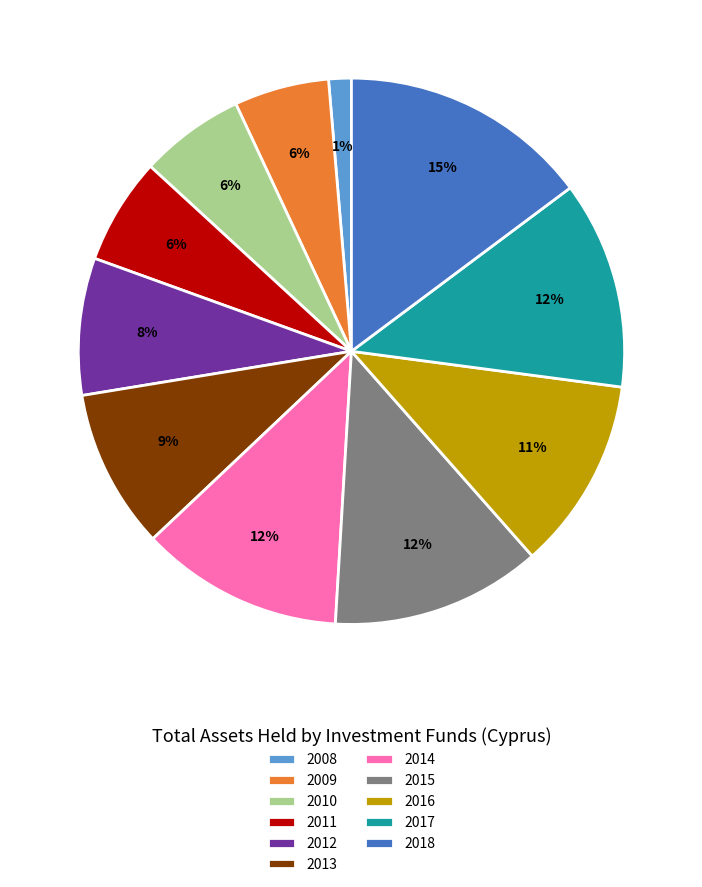

Do 2013 and 2012 together represent more than half of the pie?

No